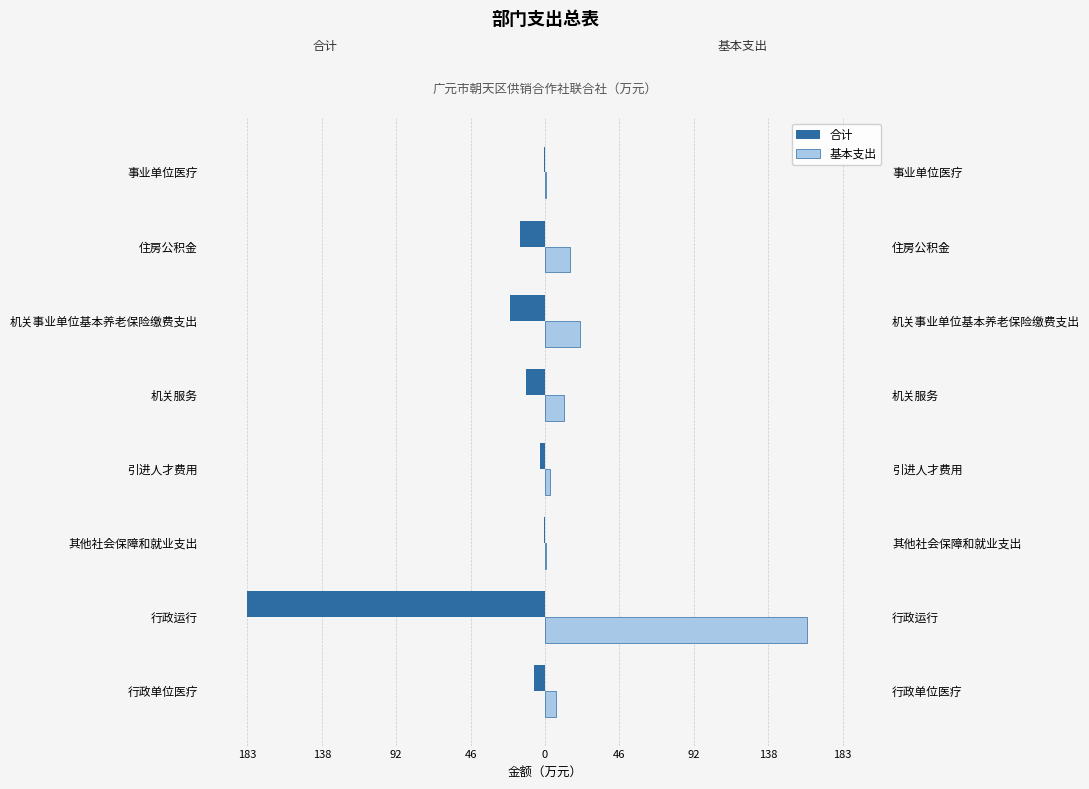

Rank the series at 机关事业单位基本养老保险缴费支出 from highest to lowest value.

基本支出, 合计